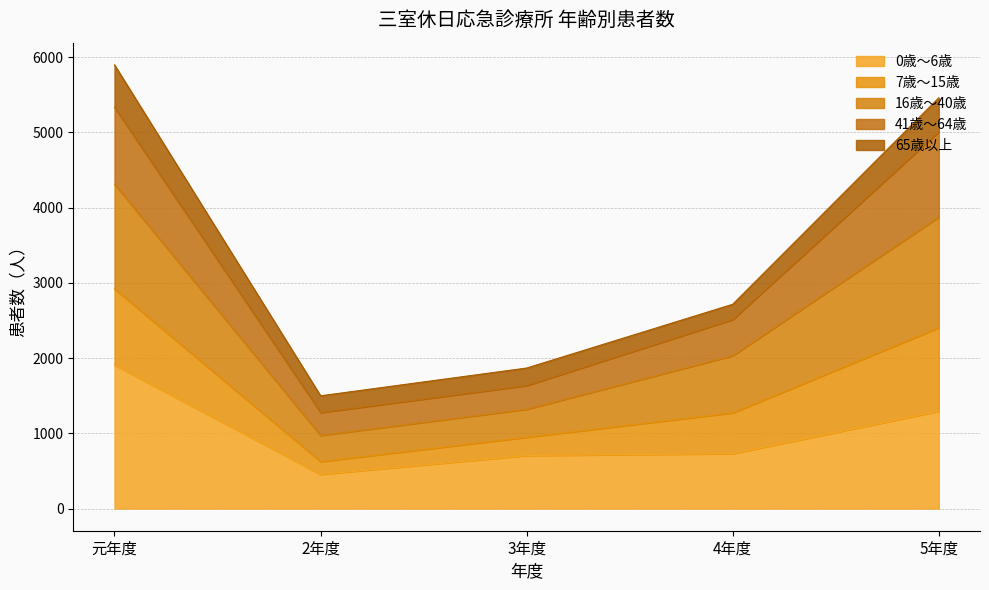

What are all the series names shown in the legend?

0歳～6歳, 7歳～15歳, 16歳～40歳, 41歳～64歳, 65歳以上